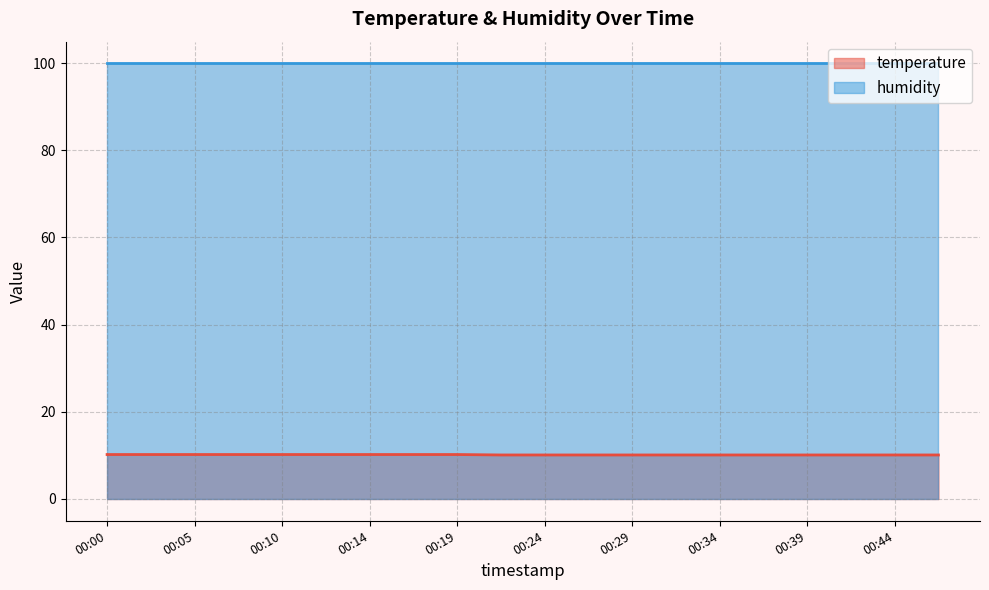

Count the number of categories in the chart.

20